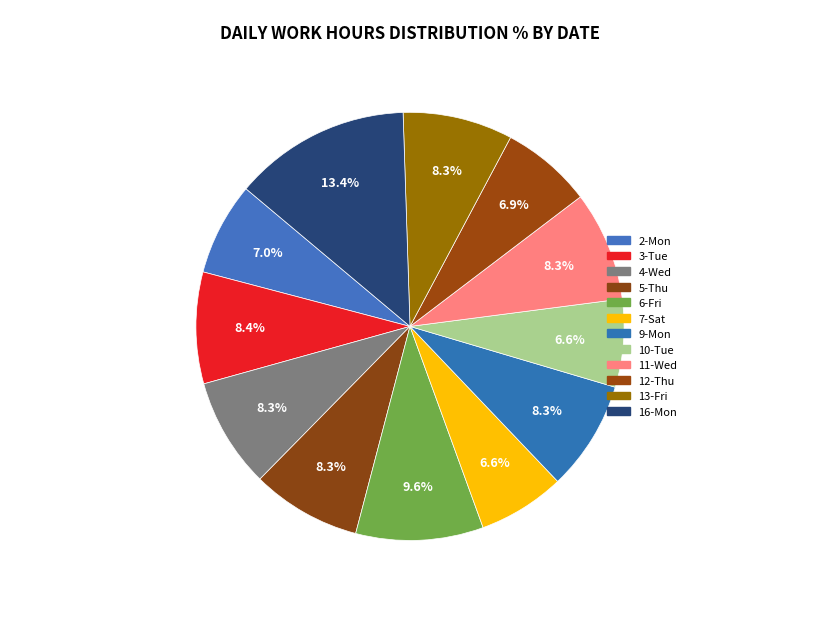

Rank the categories by value from lowest to highest.

7-Sat, 10-Tue, 12-Thu, 2-Mon, 5-Thu, 11-Wed, 9-Mon, 13-Fri, 4-Wed, 3-Tue, 6-Fri, 16-Mon